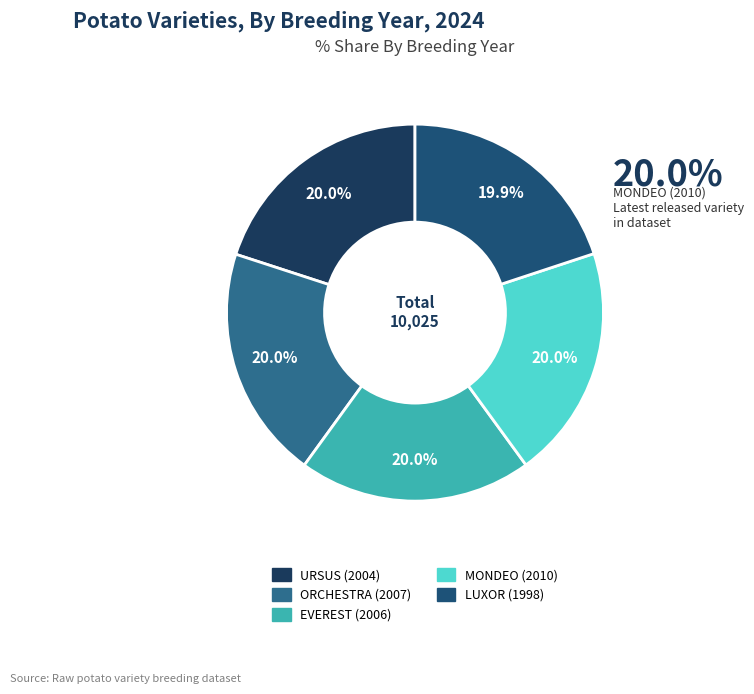

Which slice is the largest?

MONDEO (2010)